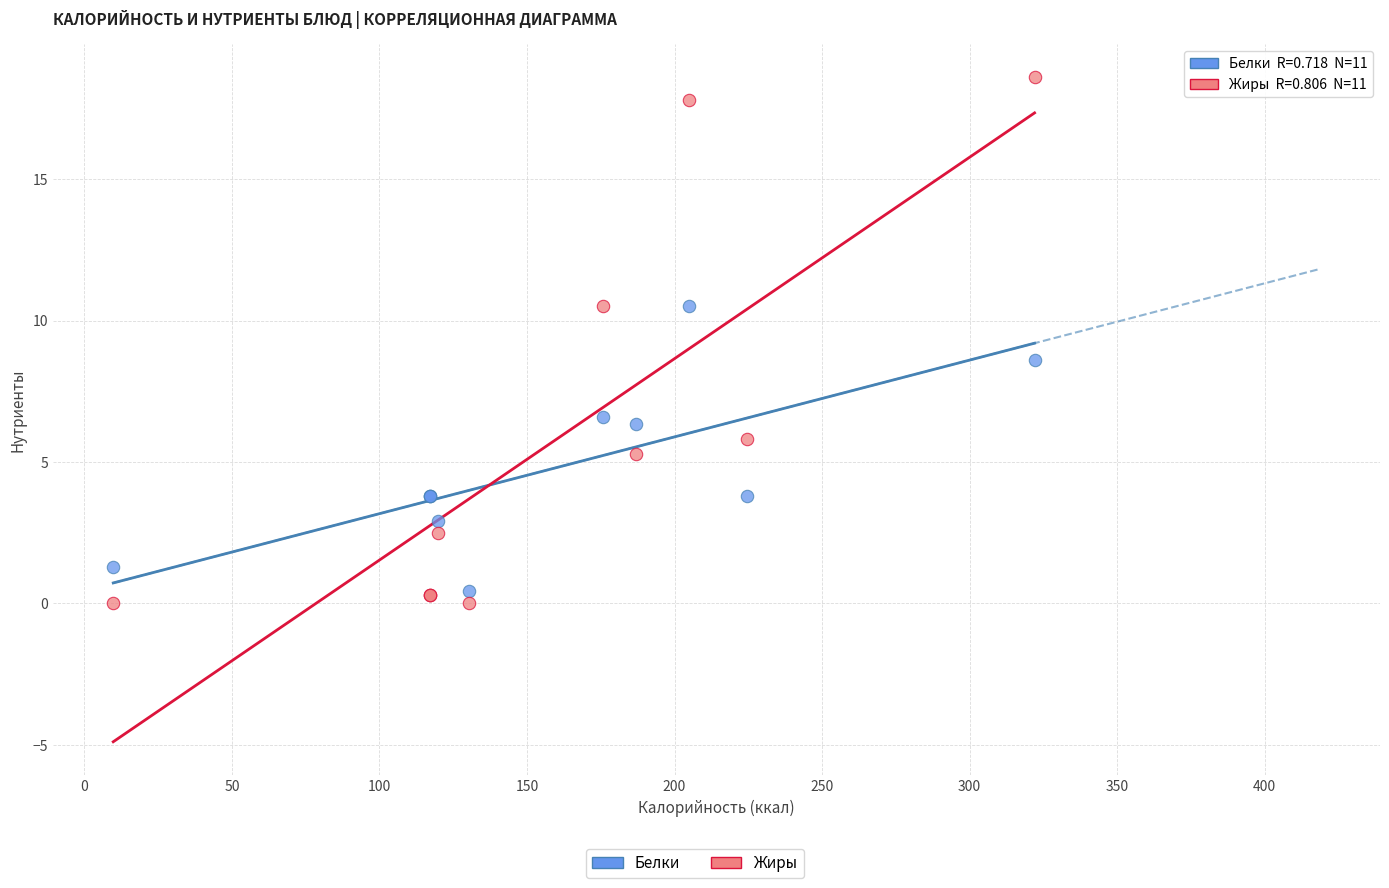

Which series has the widest spread of Y values?

Жиры